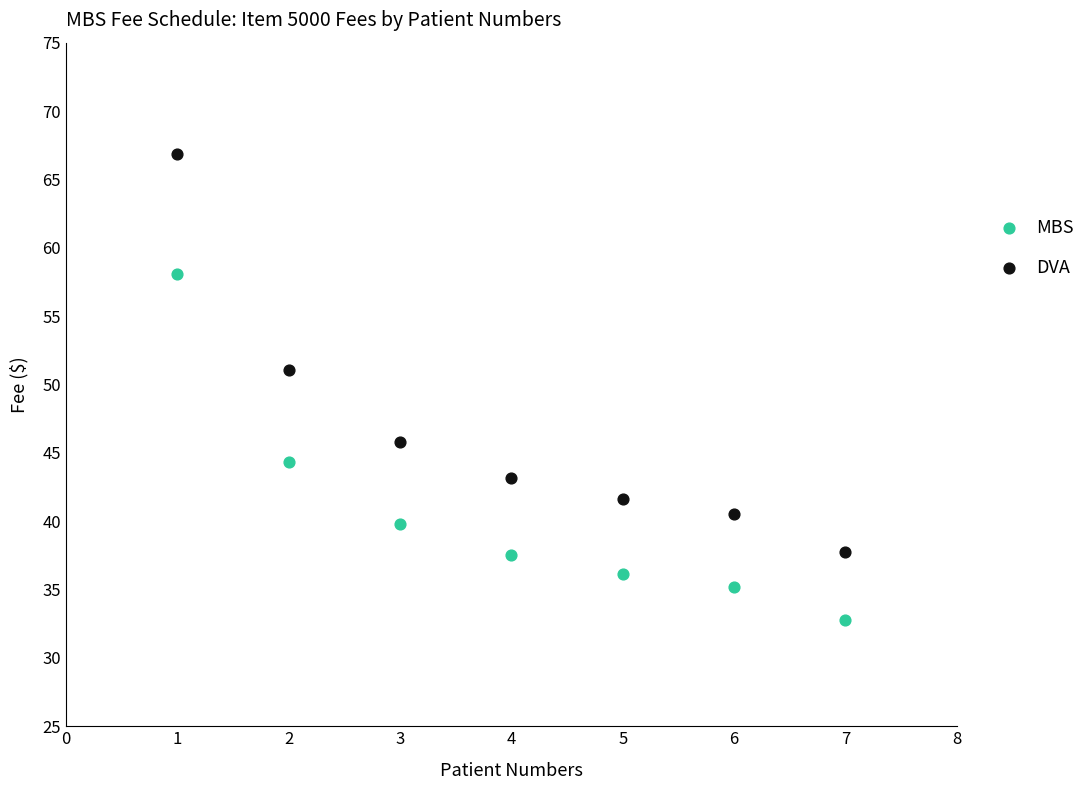

Across all data points, what is the range of X values (max minus min)?

6.0